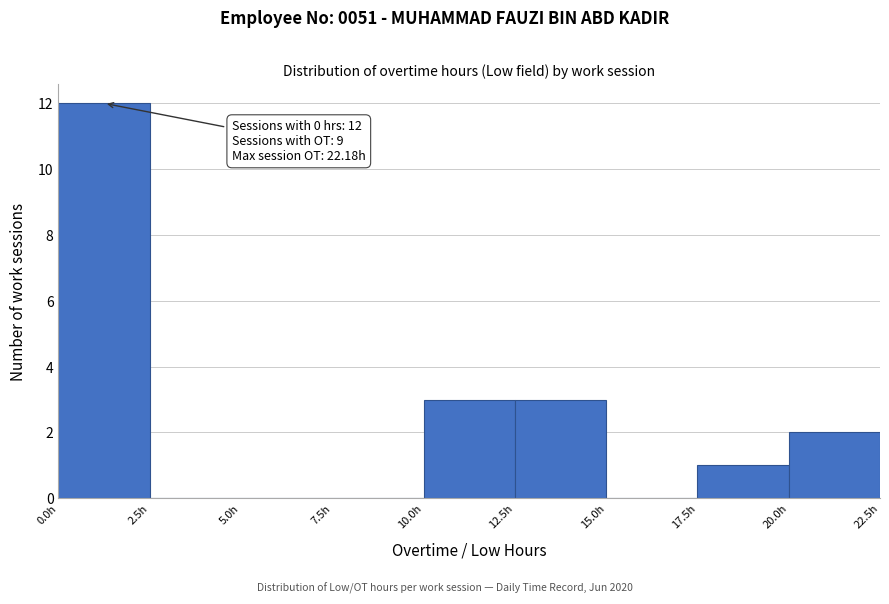

Over which range of the x-axis is the bar tallest?

0.0 to 2.5